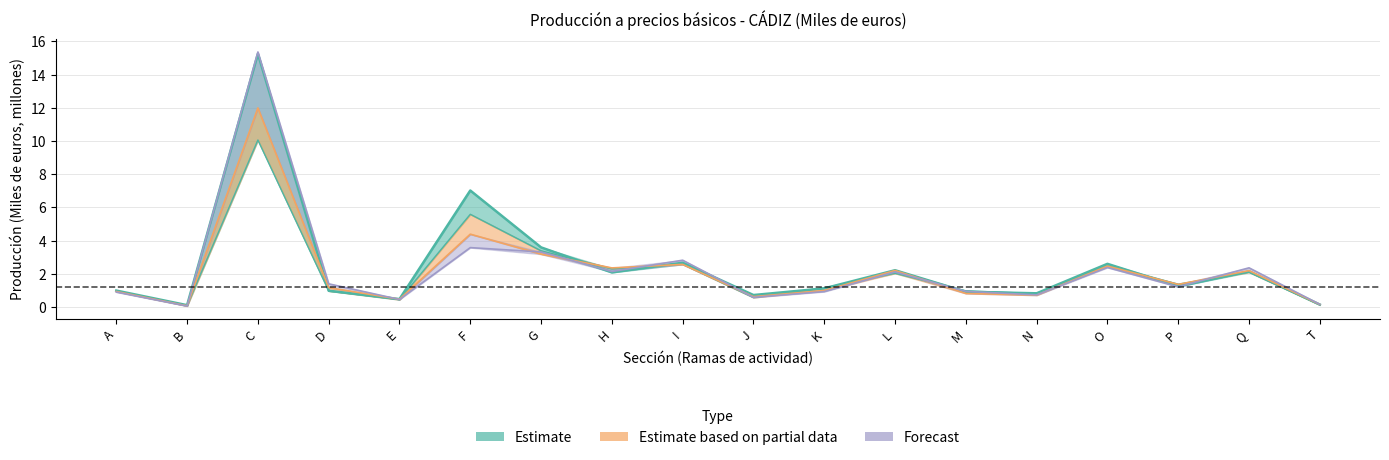

True or false: 2009 has more than 0 points higher than both neighbors.

True